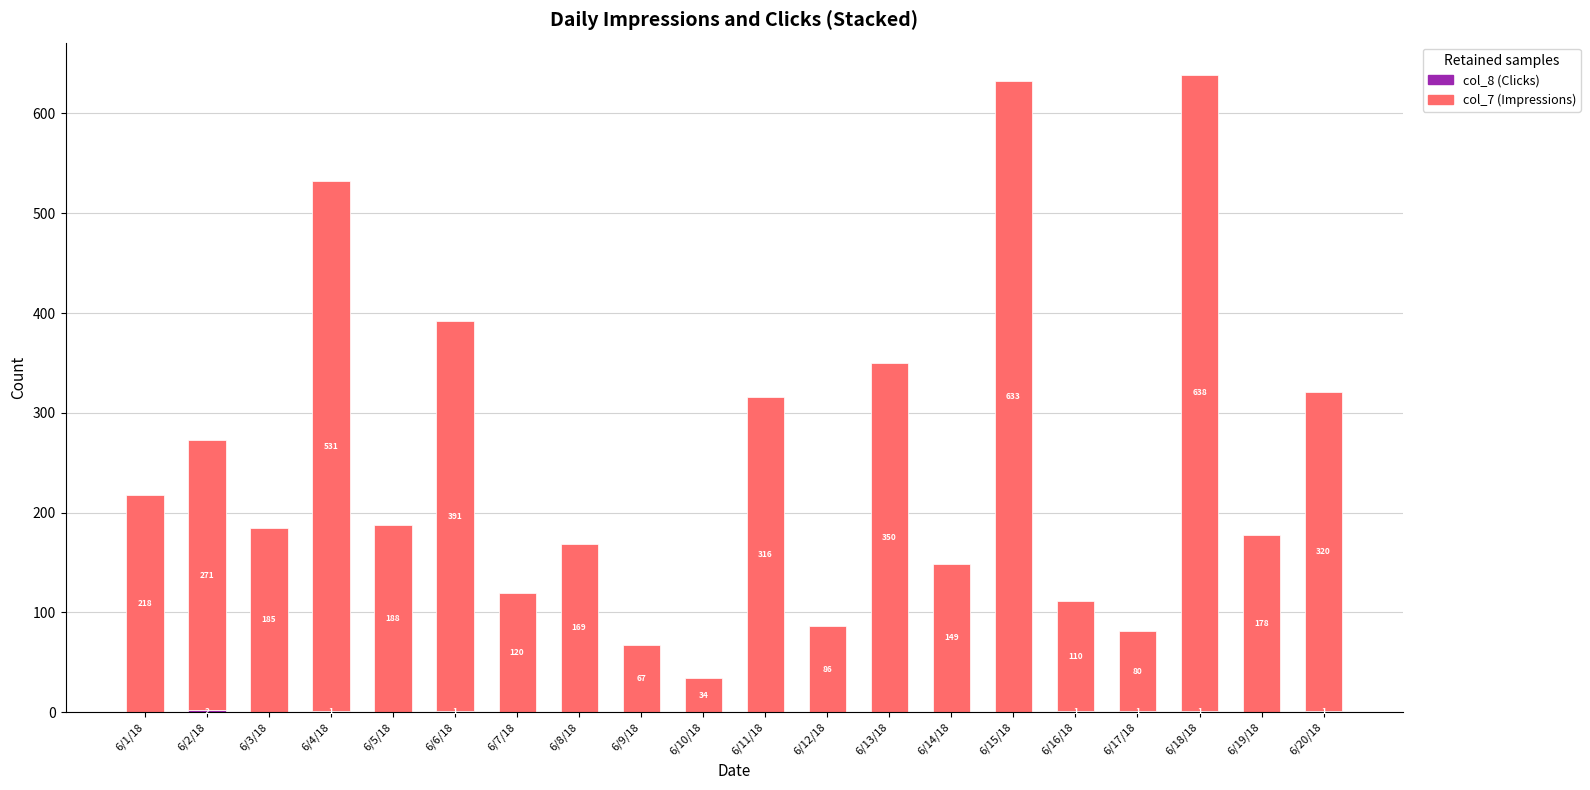

What is the total value across all series at 6/11/18?

316